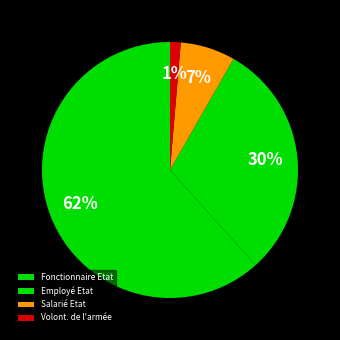

Rank the categories by value from highest to lowest.

Fonctionnaire Etat, Employé Etat, Salarié Etat, Volont. de l'armée